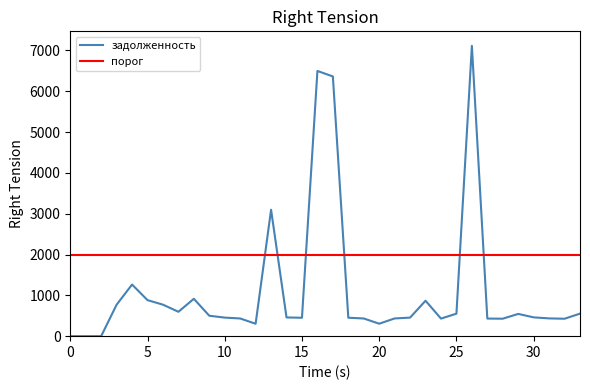

True or false: there are more than 2 points higher than both neighbors.

True